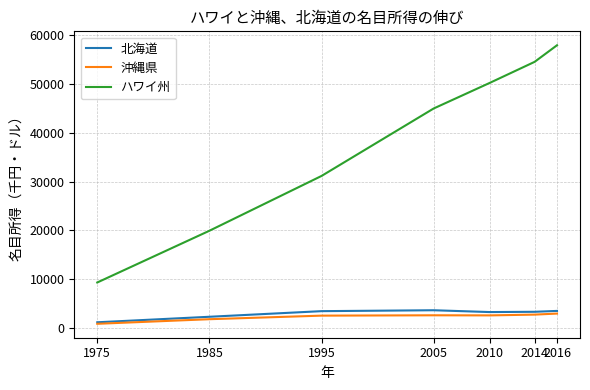

True or false: ハワイ州 has a value of 67091 at 2010.

False